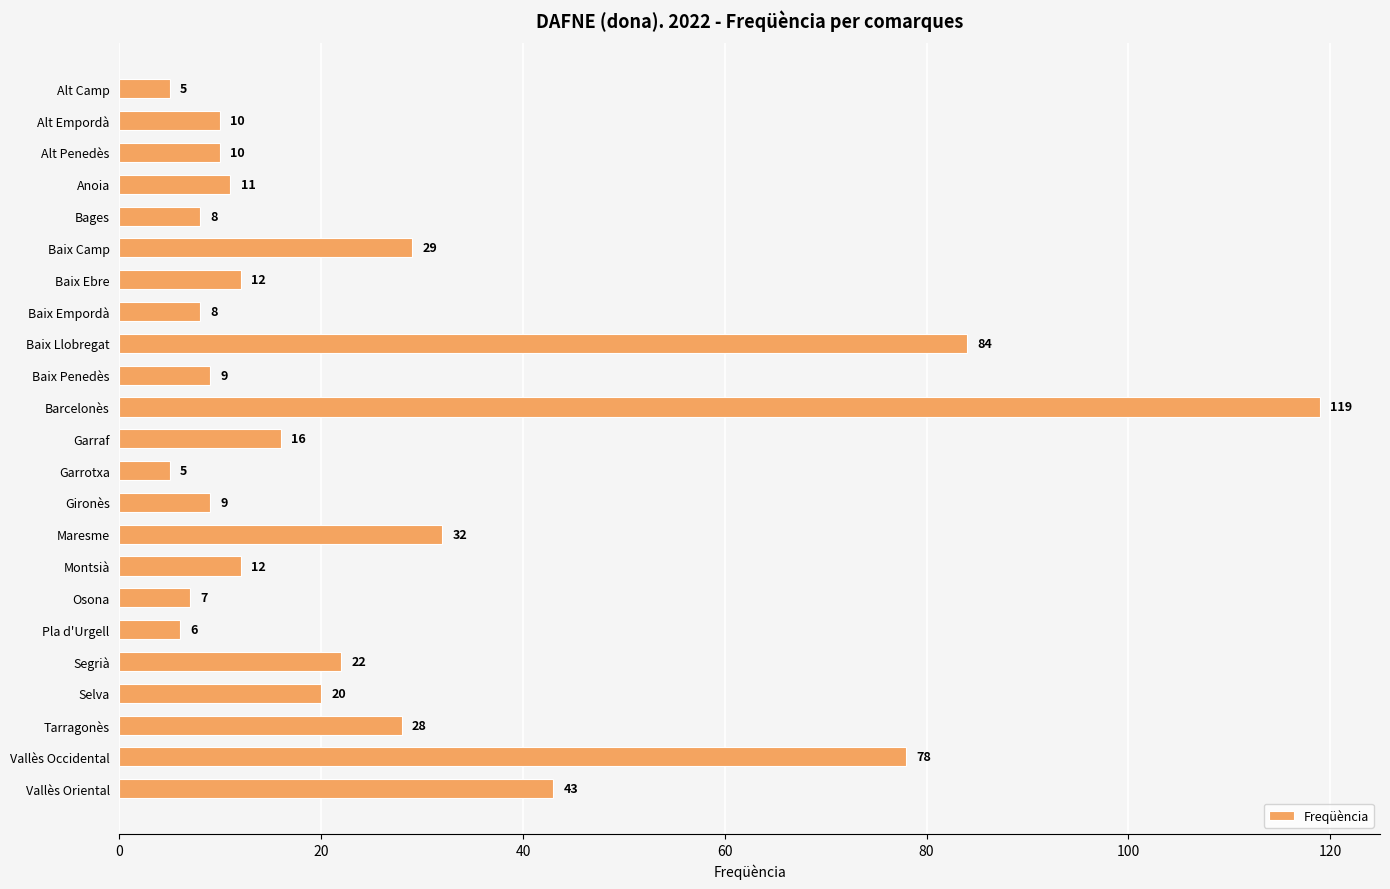

Between Gironès and Baix Empordà, which is larger?

Gironès